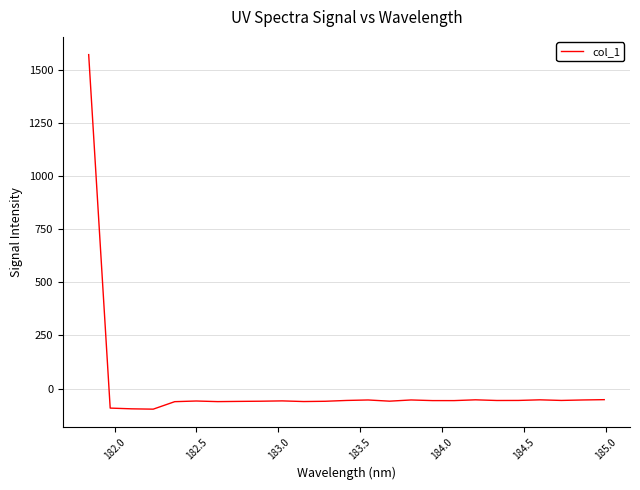

How many positive values are there?

1